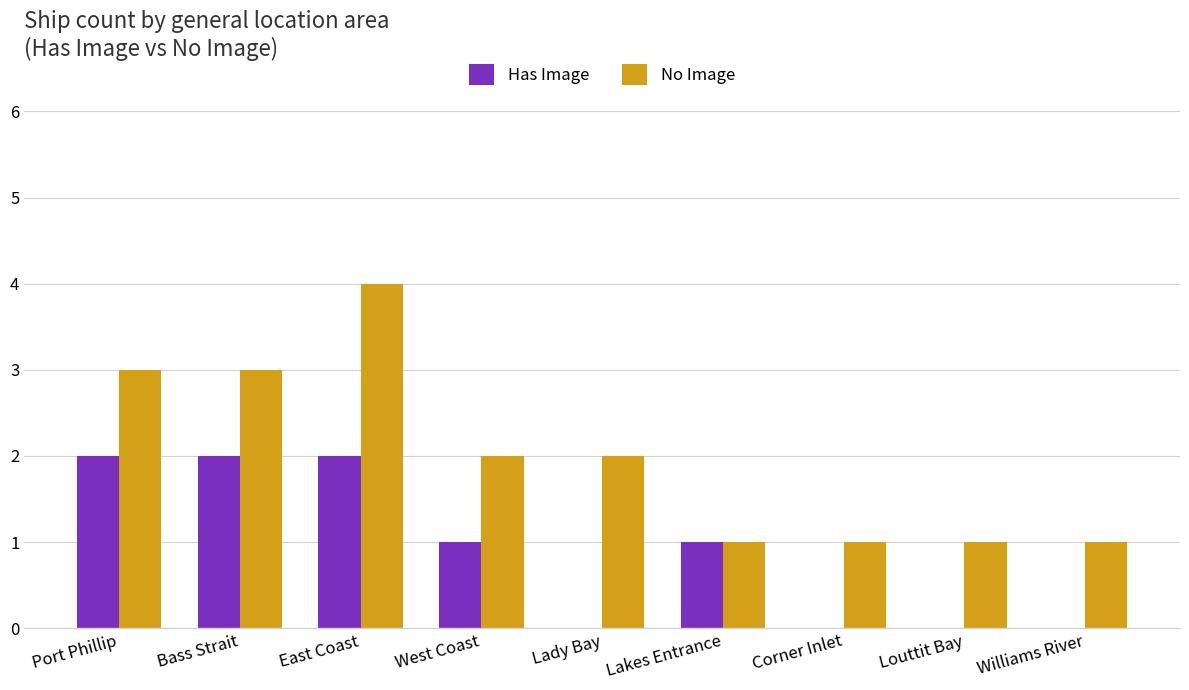

What is the sum of all Has Image values?

8